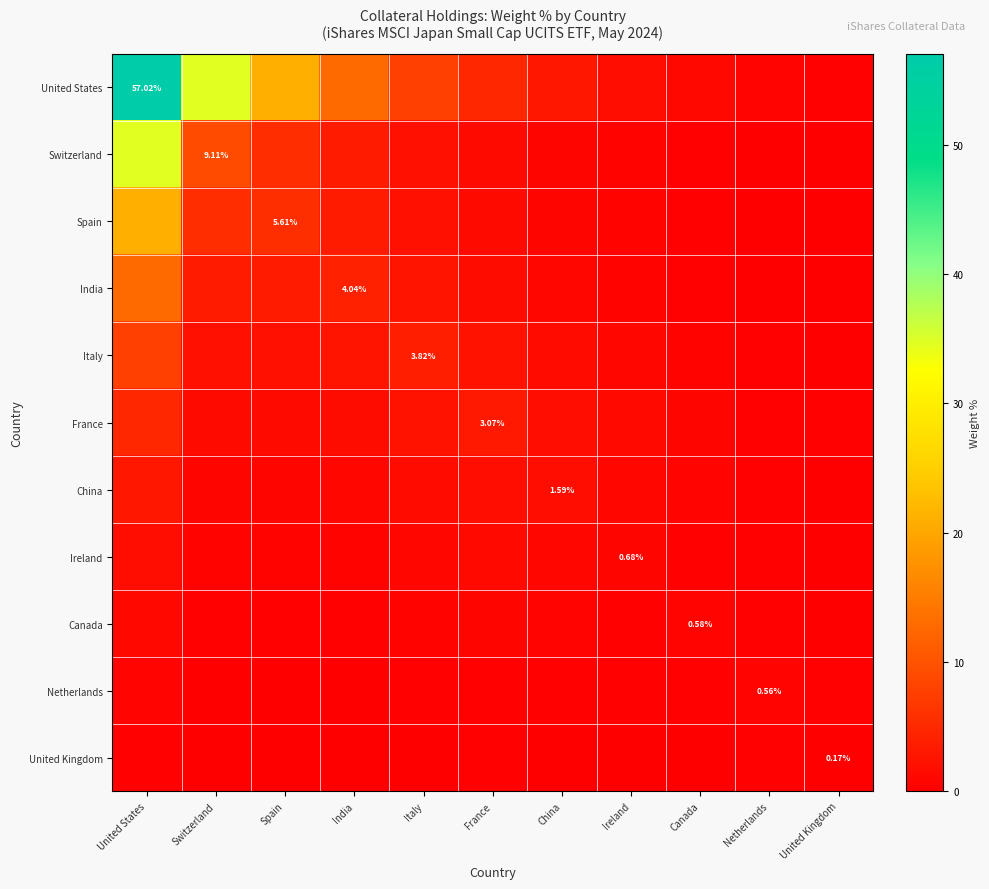

Count the number of categories in the chart.

11